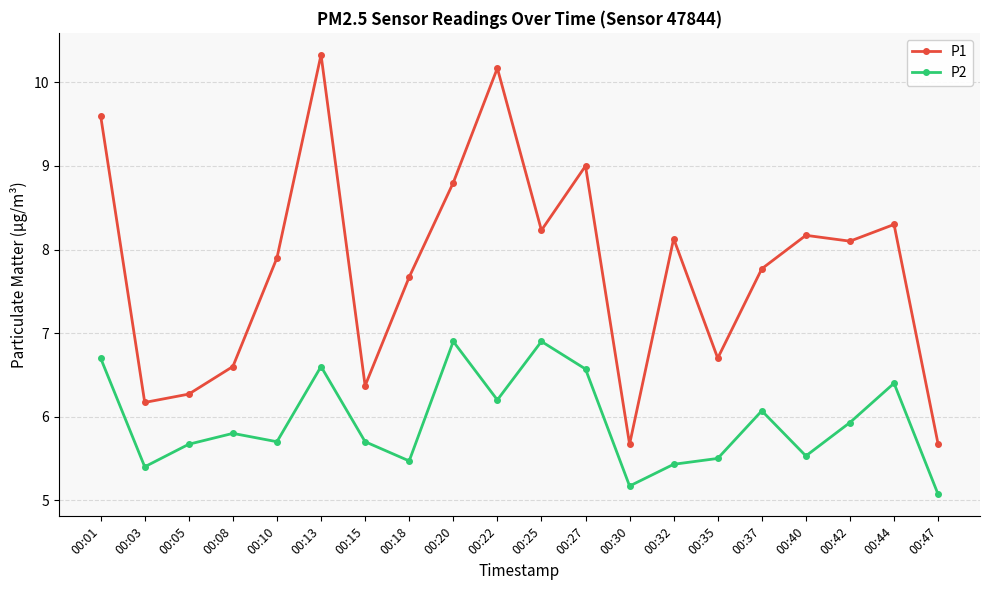

What is the spread (max minus min) of values at 00:18?

2.2